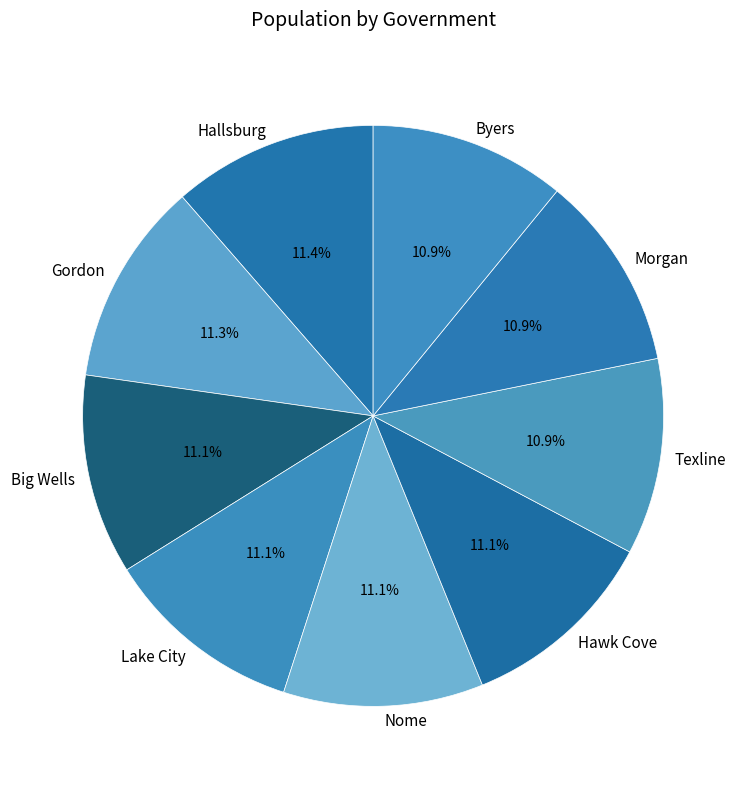

To the nearest percent, what portion does Hawk Cove represent?

11%